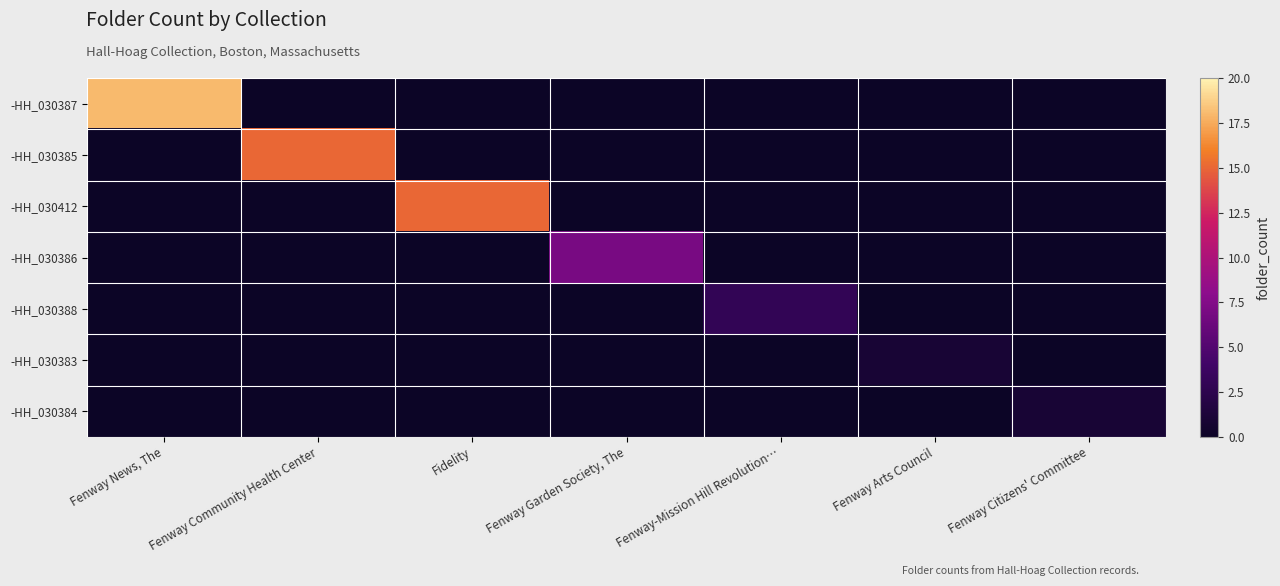

Reading left to right, transcribe all the data shown in this chart.

-HH_030387: Fenway News, The=18	Fenway Community Health Center=0	Fidelity=0	Fenway Garden Society, The=0	Fenway-Mission Hill Revolution…=0	Fenway Arts Council=0	Fenway Citizens' Committee=0
-HH_030385: Fenway News, The=0	Fenway Community Health Center=15	Fidelity=0	Fenway Garden Society, The=0	Fenway-Mission Hill Revolution…=0	Fenway Arts Council=0	Fenway Citizens' Committee=0
-HH_030412: Fenway News, The=0	Fenway Community Health Center=0	Fidelity=15	Fenway Garden Society, The=0	Fenway-Mission Hill Revolution…=0	Fenway Arts Council=0	Fenway Citizens' Committee=0
-HH_030386: Fenway News, The=0	Fenway Community Health Center=0	Fidelity=0	Fenway Garden Society, The=7	Fenway-Mission Hill Revolution…=0	Fenway Arts Council=0	Fenway Citizens' Committee=0
-HH_030388: Fenway News, The=0	Fenway Community Health Center=0	Fidelity=0	Fenway Garden Society, The=0	Fenway-Mission Hill Revolution…=3	Fenway Arts Council=0	Fenway Citizens' Committee=0
-HH_030383: Fenway News, The=0	Fenway Community Health Center=0	Fidelity=0	Fenway Garden Society, The=0	Fenway-Mission Hill Revolution…=0	Fenway Arts Council=1	Fenway Citizens' Committee=0
-HH_030384: Fenway News, The=0	Fenway Community Health Center=0	Fidelity=0	Fenway Garden Society, The=0	Fenway-Mission Hill Revolution…=0	Fenway Arts Council=0	Fenway Citizens' Committee=1